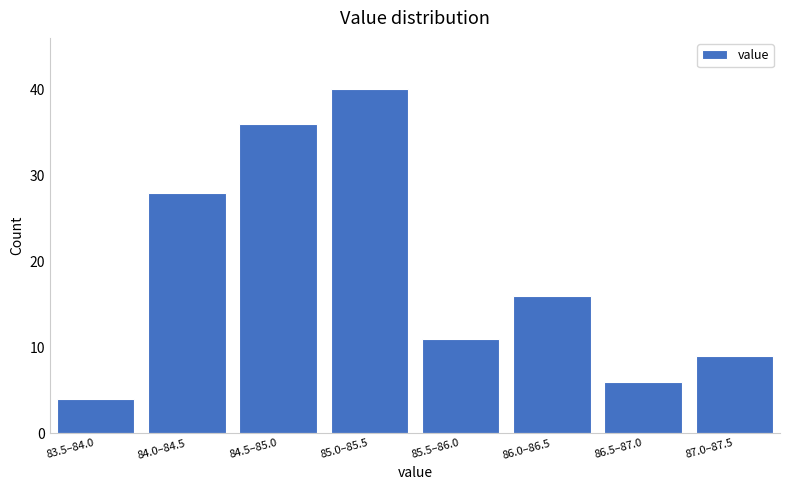

Reading left to right, extract all data points from this chart.

4	28	36	40	11	16	6	9